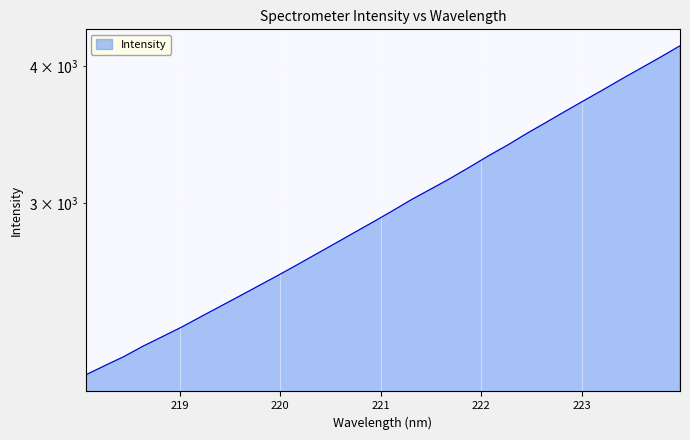

Reading left to right, what are all the values shown in this chart?

2091.9	2133.3	2174.5	2222.6	2267.2	2313.0	2363.9	2415.1	2467.6	2521.8	2577.0	2635.0	2695.4	2757.0	2820.9	2885.2	2953.2	3024.3	3091.2	3160.2	3235.2	3314.3	3390.1	3473.6	3554.7	3638.8	3723.1	3808.8	3898.8	3987.6	4079.4	4175.8